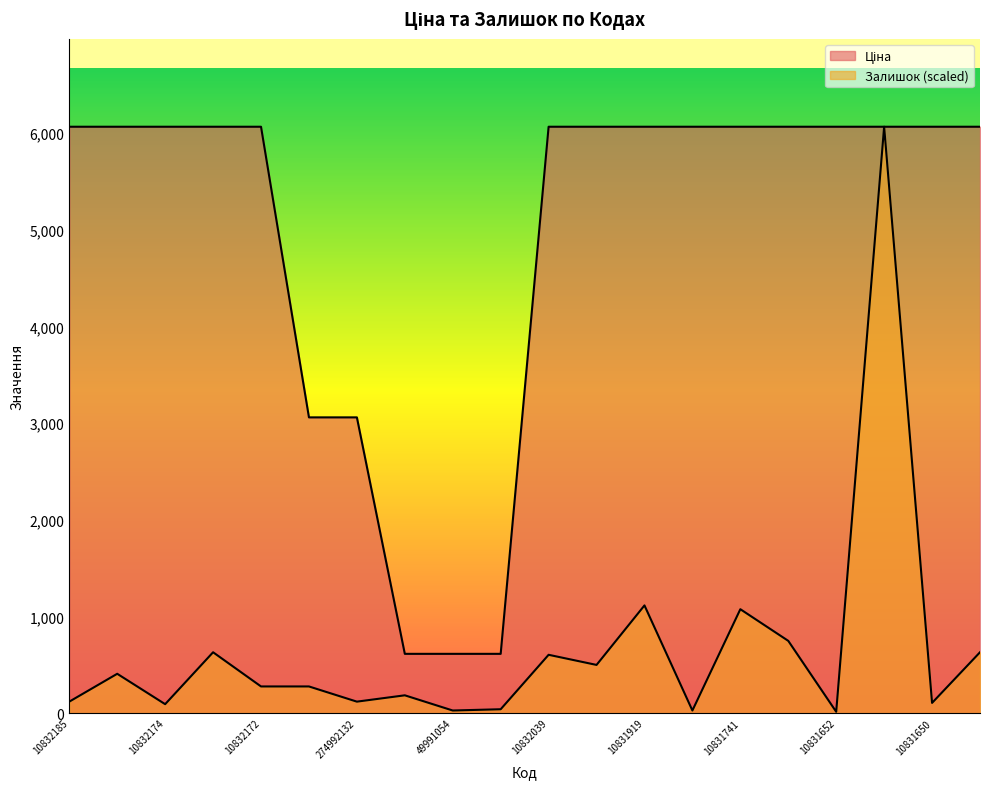

What is the maximum value for Ціна?

6067.2